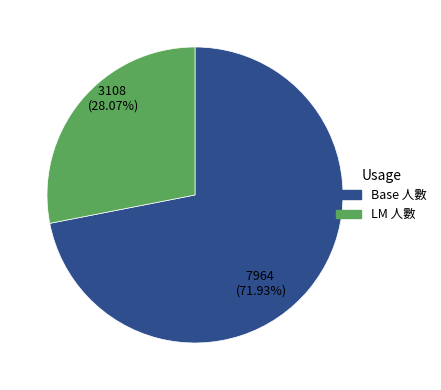

Is there any slice that represents more than half of the pie?

Yes